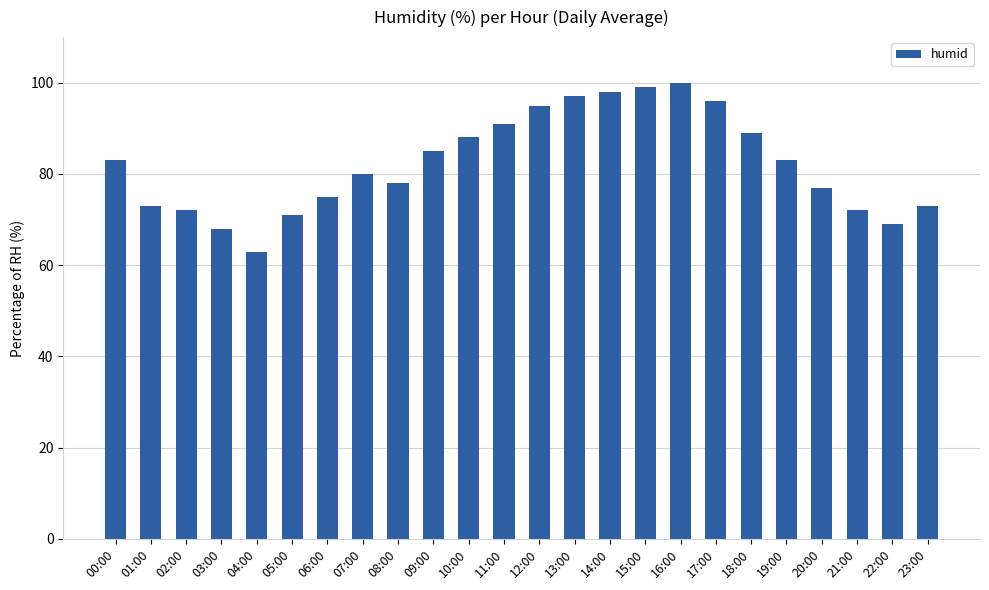

Approximately how many times larger is the value at 05:00 compared to 16:00?

0.7